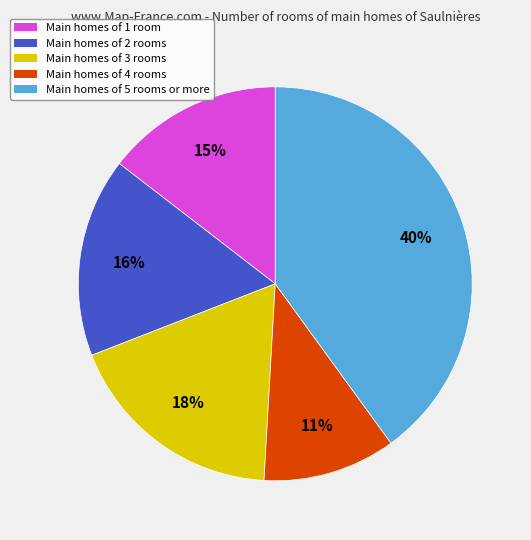

Which has a higher value, Main homes of 4 rooms or Main homes of 5 rooms or more?

Main homes of 5 rooms or more